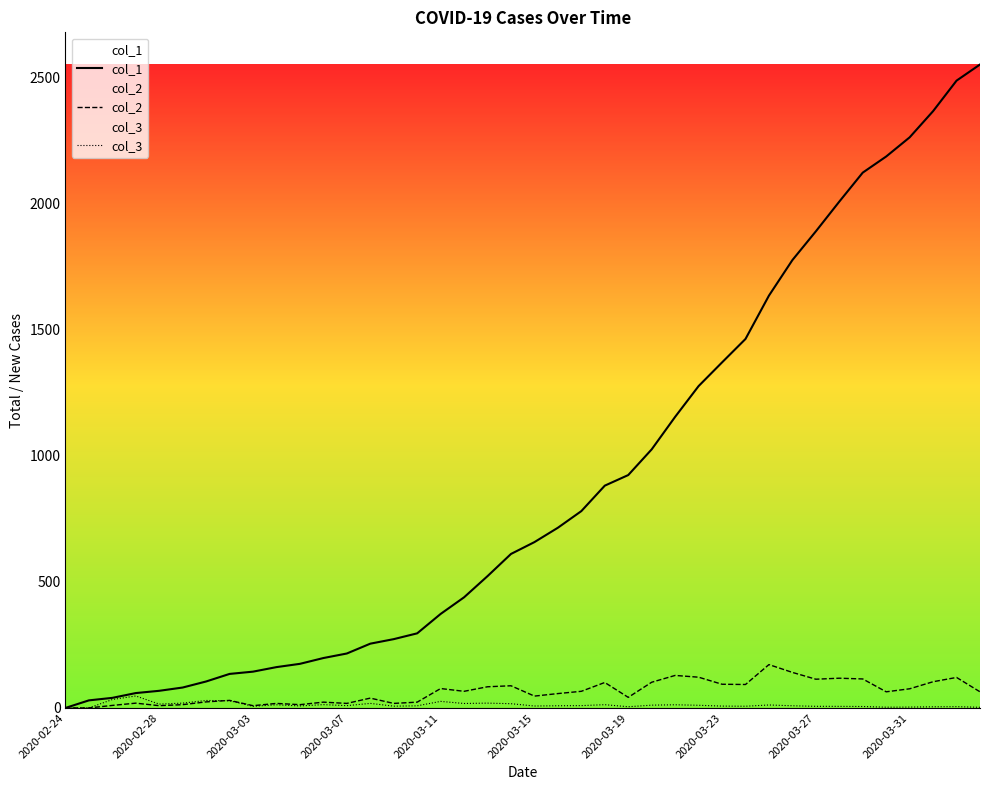

Which series has the largest range (max minus min)?

col_1